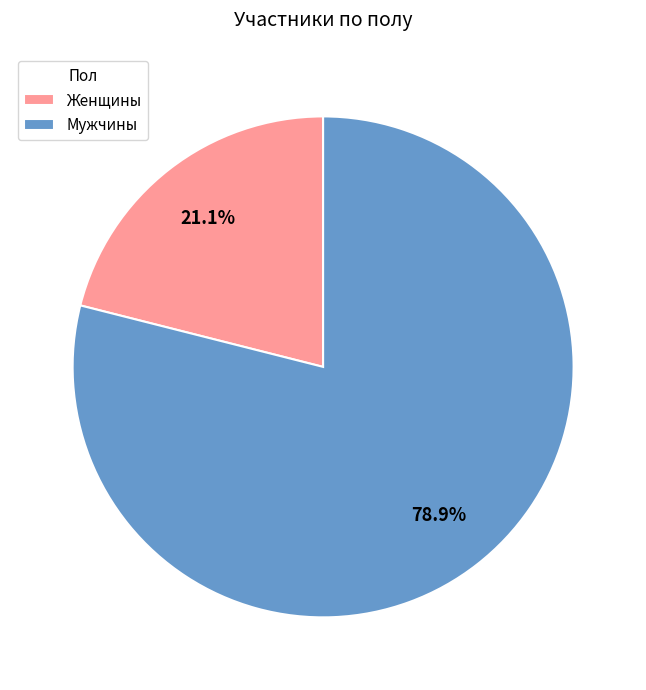

Rank the categories by value from lowest to highest.

Женщины, Мужчины